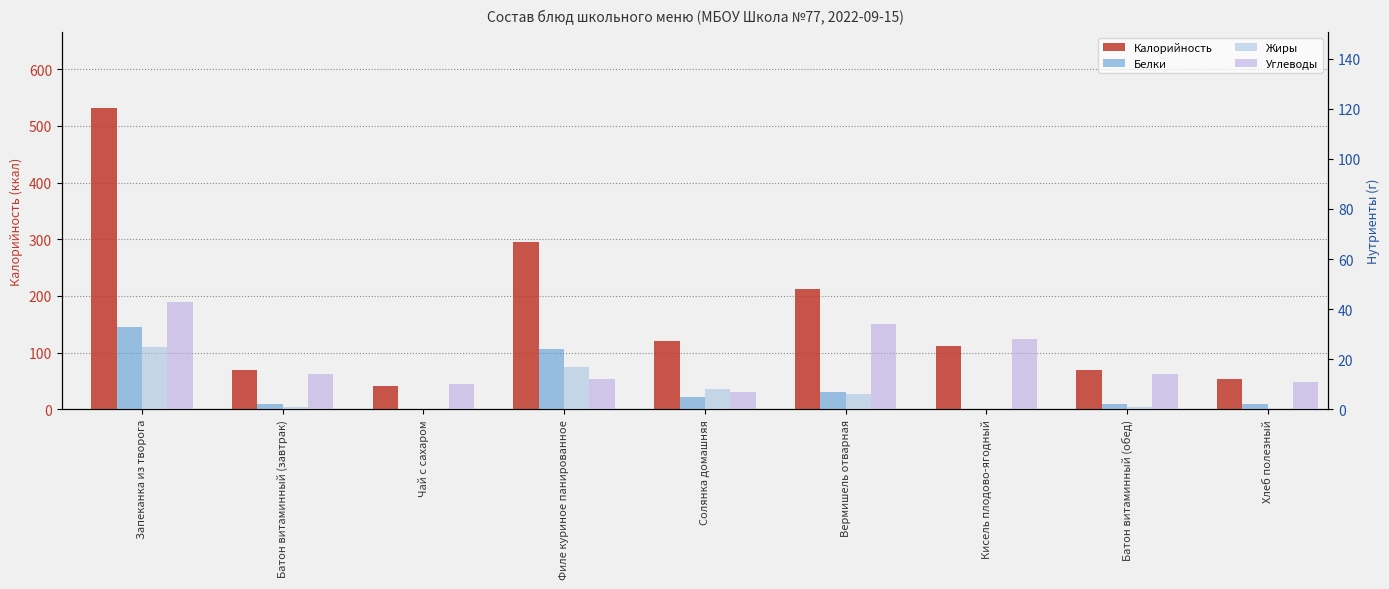

Is it true that Углеводы equals 34 at Вермишель отварная?

True